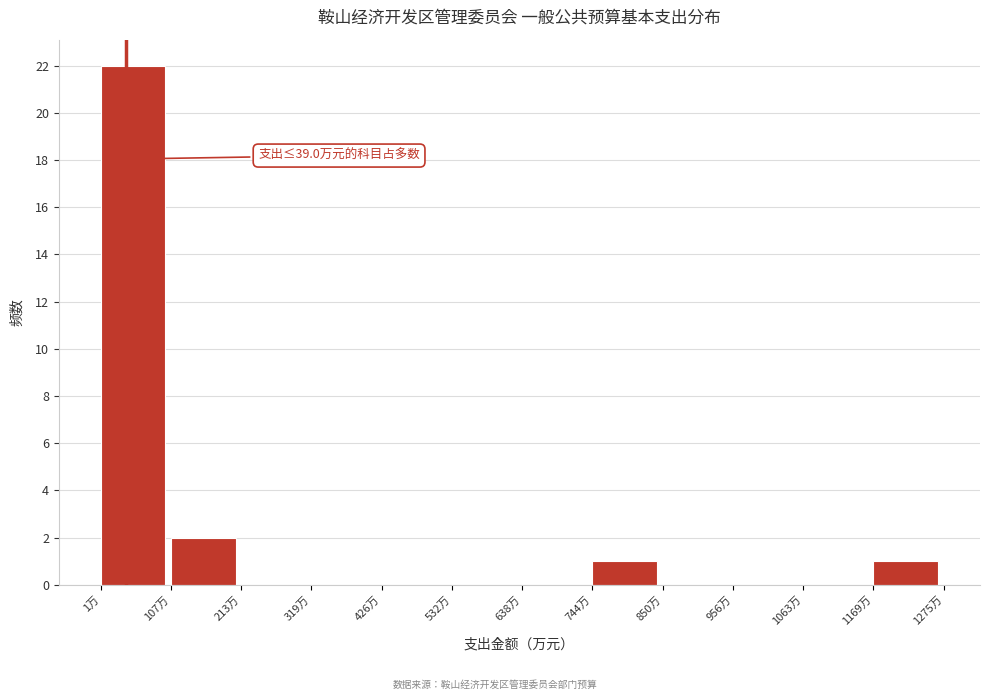

Over which range of the x-axis is the bar tallest?

0 to 100